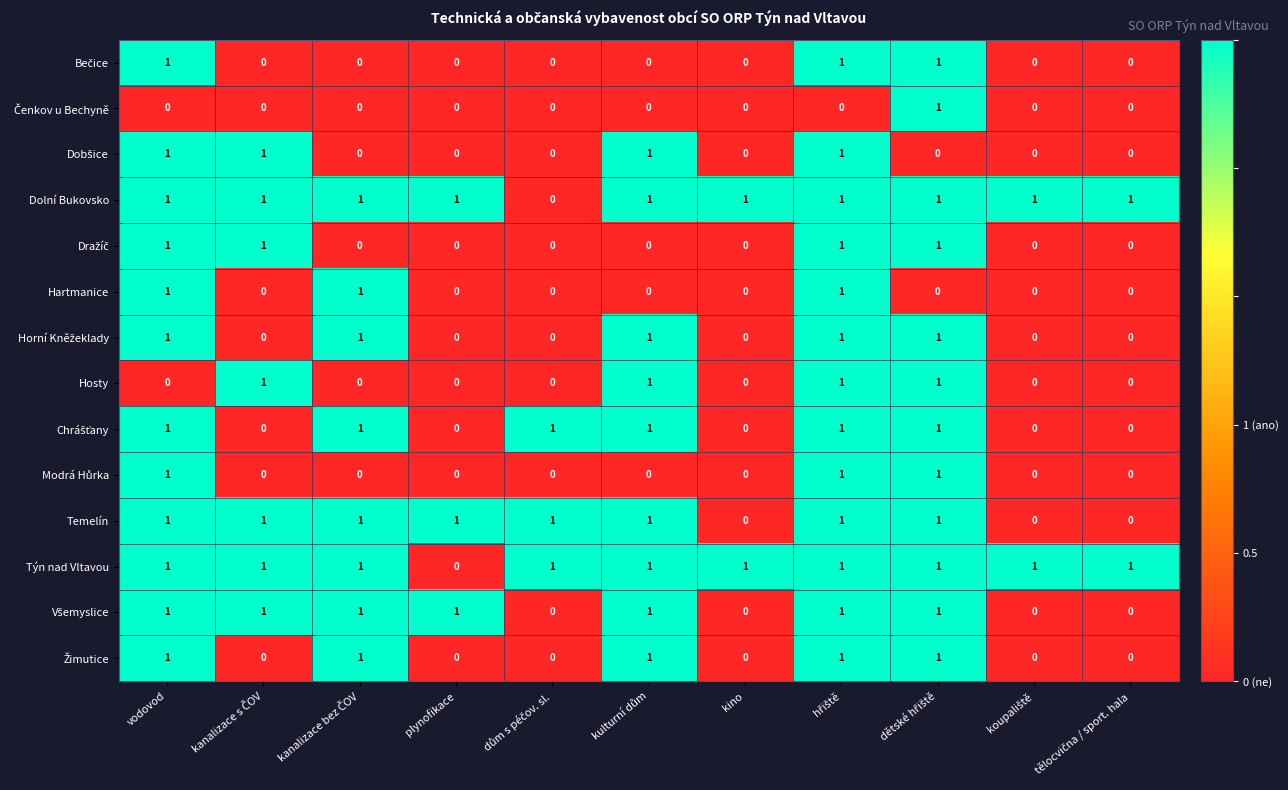

What is the sum of all Týn nad Vltavou values?

10